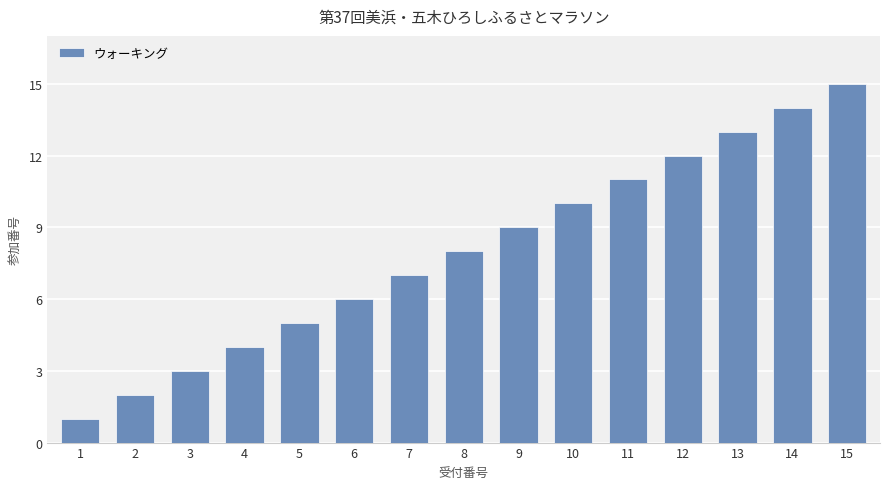

Rank the categories by value from highest to lowest.

15, 14, 13, 12, 11, 10, 9, 8, 7, 6, 5, 4, 3, 2, 1